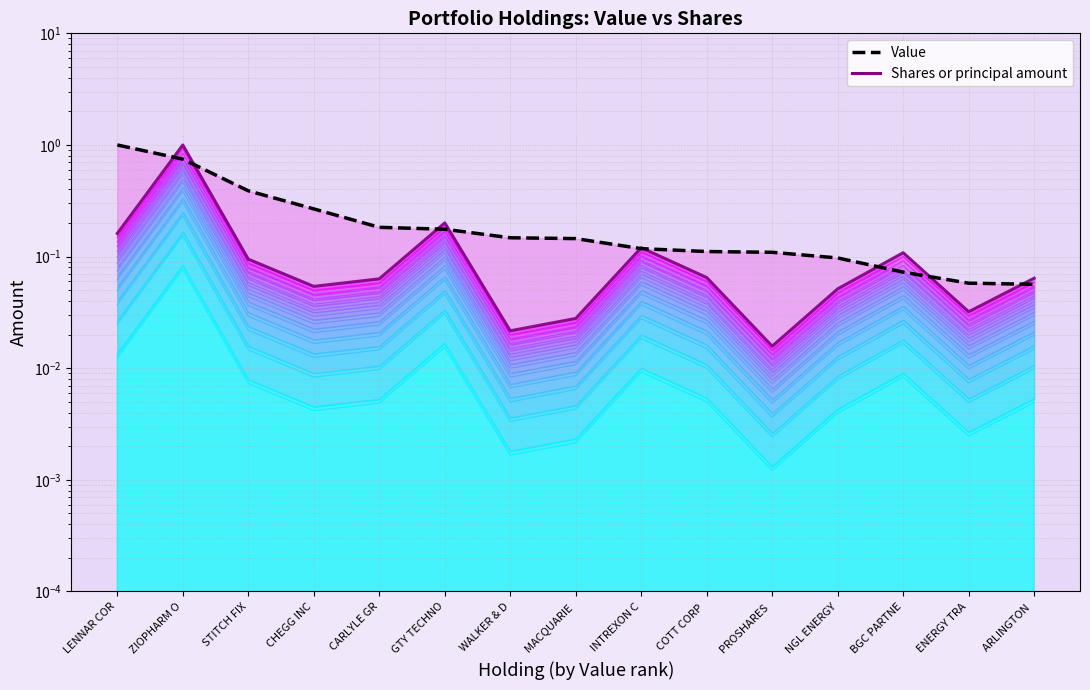

Rank the series at ARLINGTON  from highest to lowest value.

Shares or principal amount, Value, Shares or principal amount (band 1)